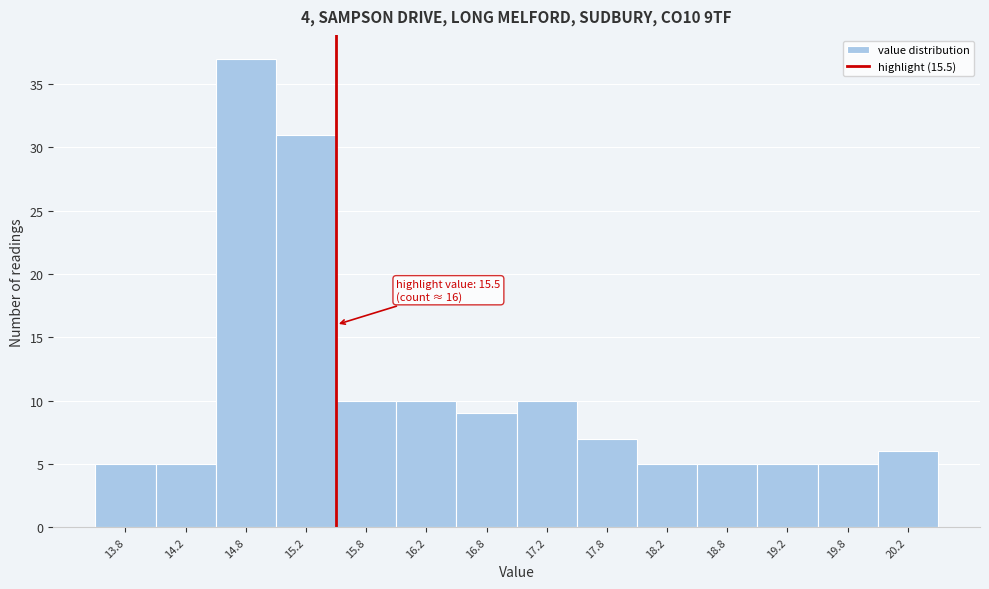

Over which range of the x-axis is the bar tallest?

14.5 to 15.0